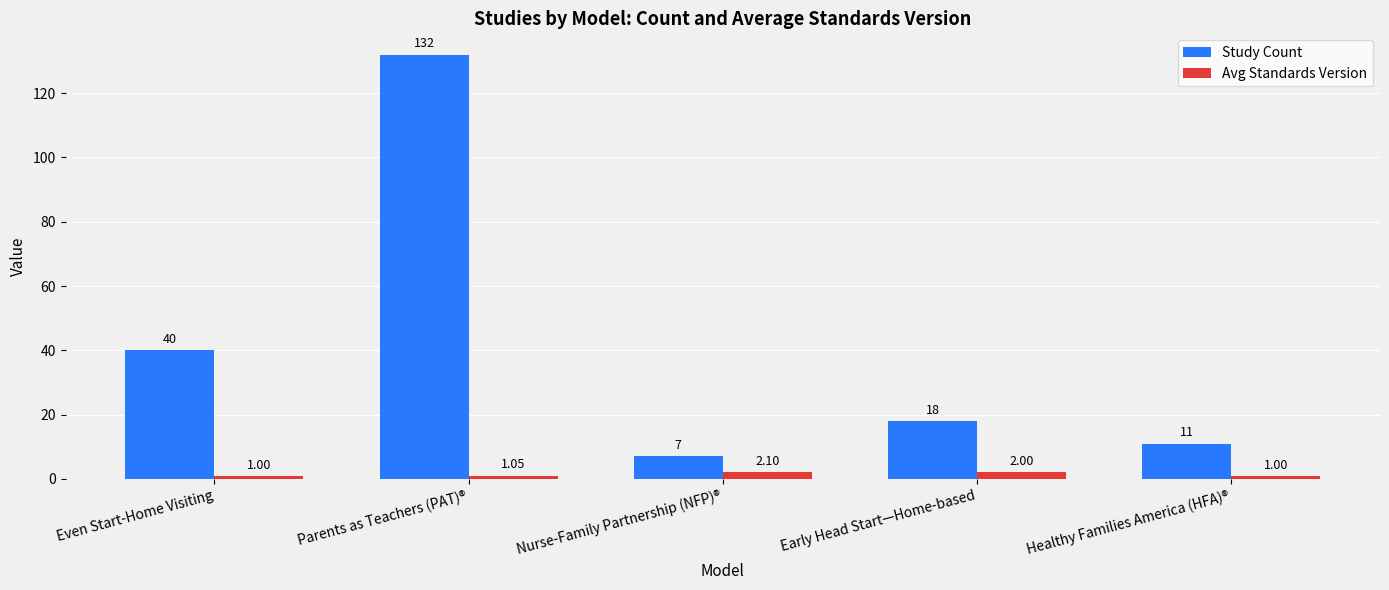

What position from the right is Parents as Teachers (PAT)®?

4